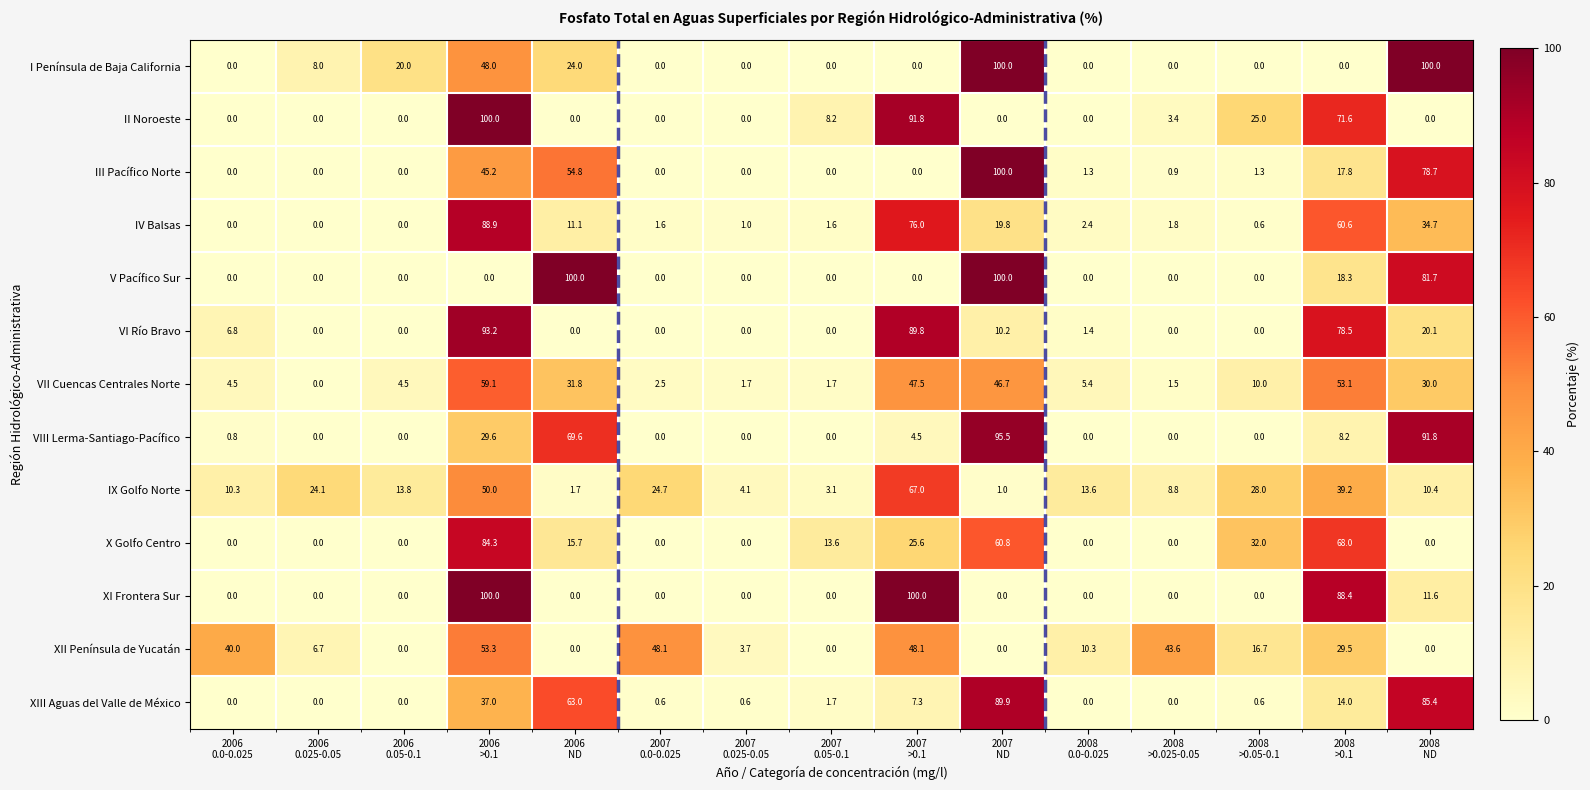

What is the difference between the second highest and minimum values in the II Noroeste series?

91.8